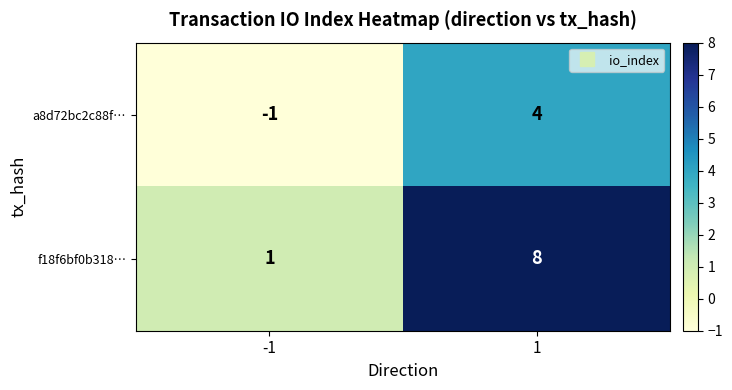

Which series has the largest total across all categories?

f18f6bf0b318…